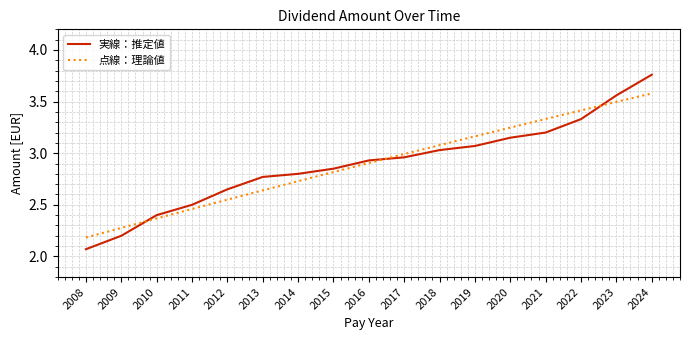

What is the difference between the 実線：推定値 values at 2010 and 2013?

0.4